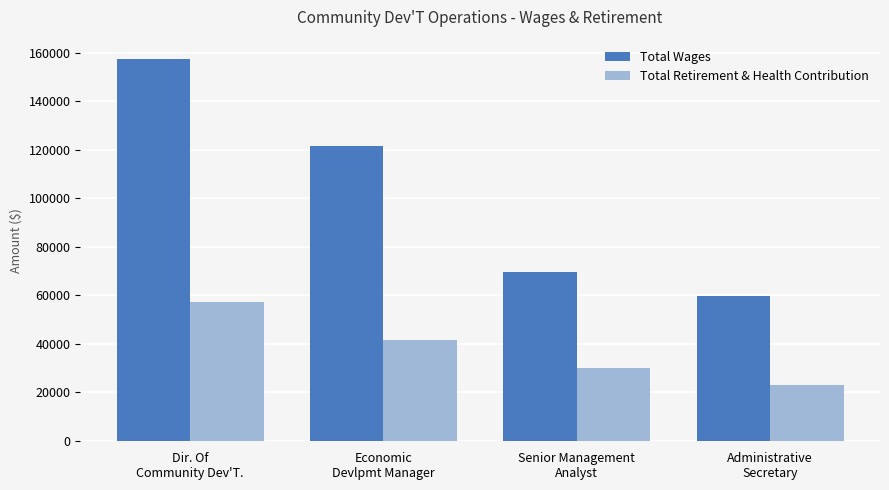

What is the label of the 3rd bar from the left?

Senior Management
Analyst